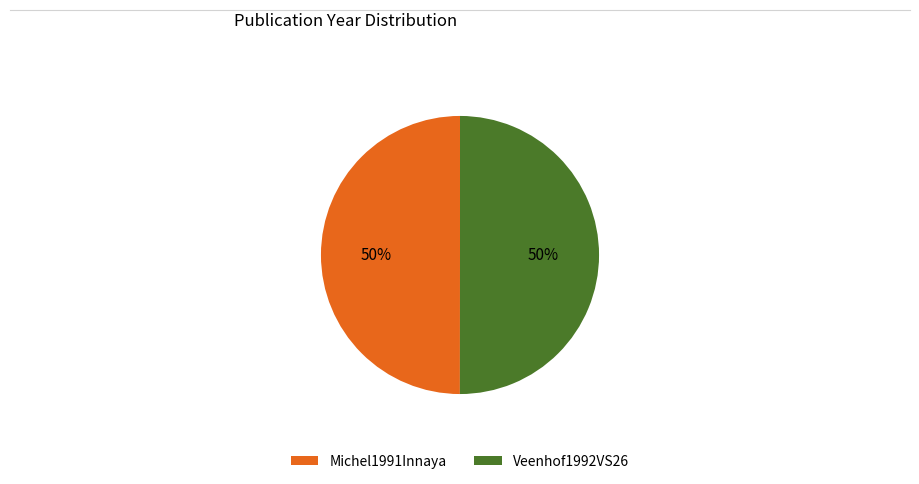

To the nearest percent, what is the combined percentage of Michel1991Innaya and Veenhof1992VS26?

100%